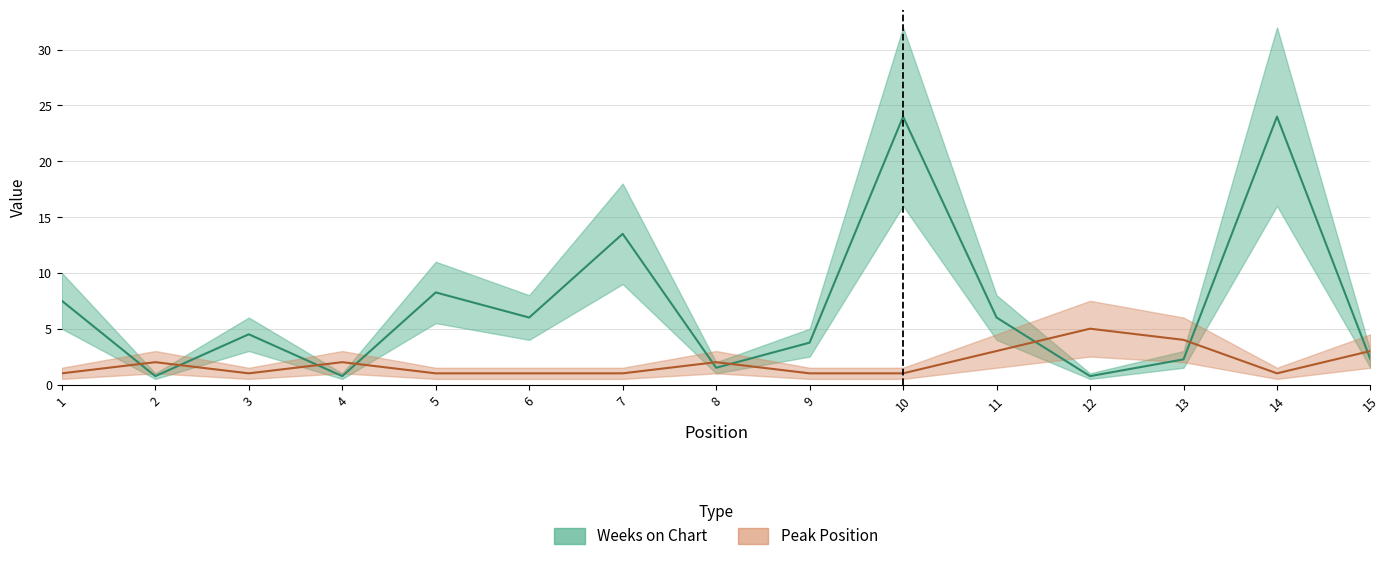

True or false: Weeks on Chart has a value of 2.4 at 3.

False